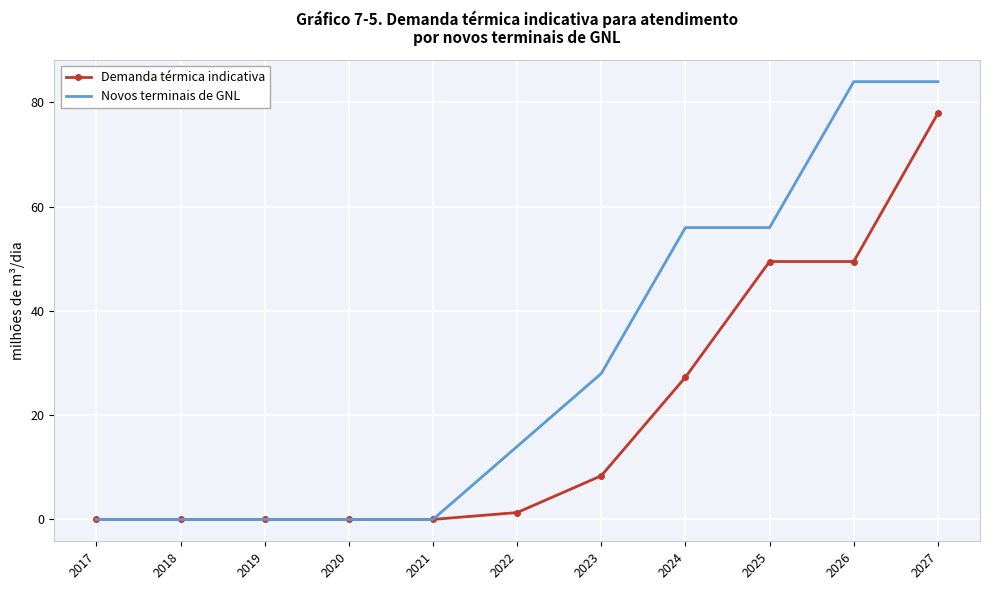

Between 2024 and 2027, which series saw the biggest shift?

Demanda térmica indicativa